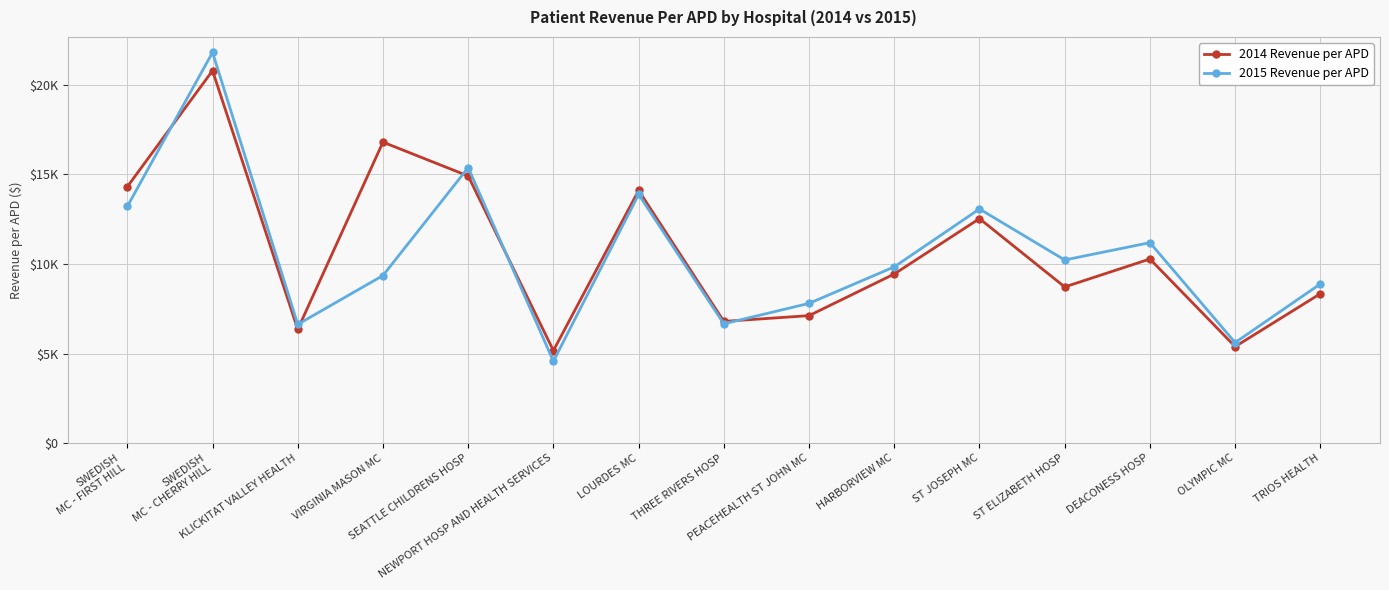

Where is 2015 Revenue per APD nearest to the value 13195?

SWEDISH
MC - FIRST HILL